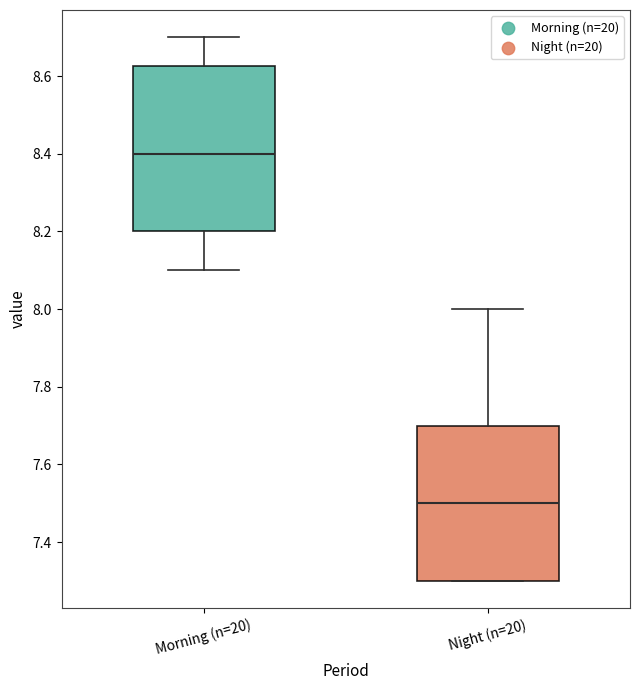

Where does the lower whisker of the box for Morning (n=20) end on the y-axis? The values are not printed on the chart, so give them approximately, as read against the axis.

8.10